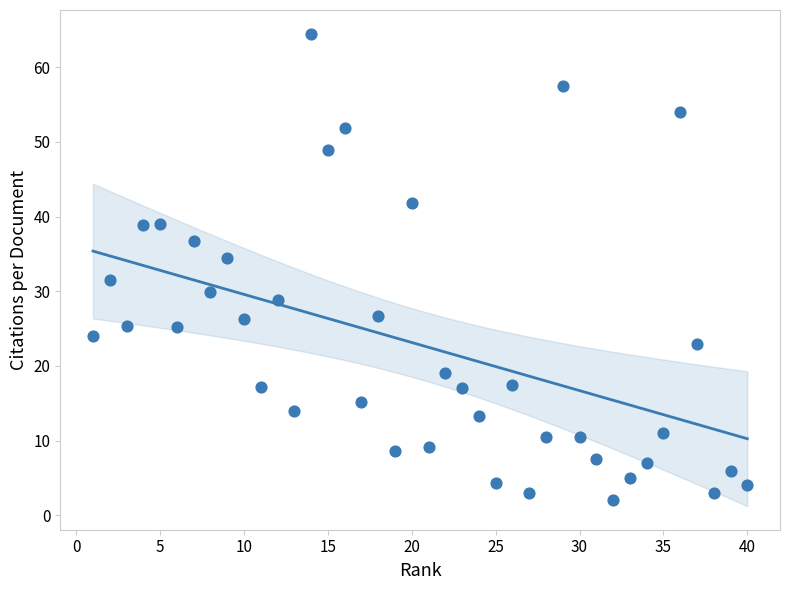

What is the range of X values (max minus min)?

39.0